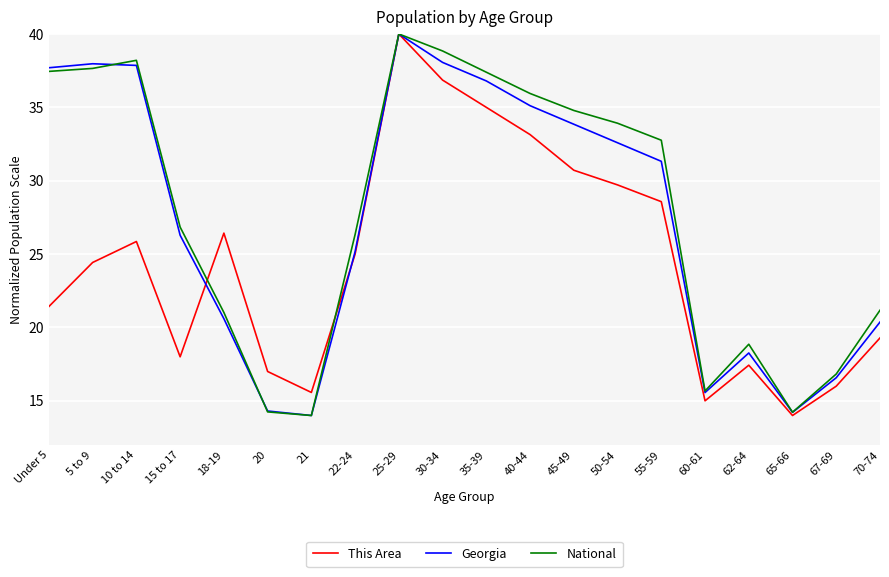

Is this an area chart (filled region under the line)?

No